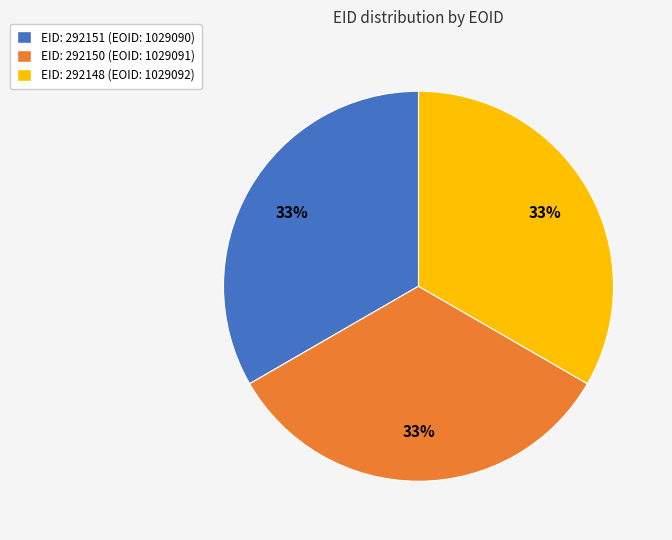

To the nearest percent, what portion does EID: 292148 (EOID: 1029092) represent?

33%